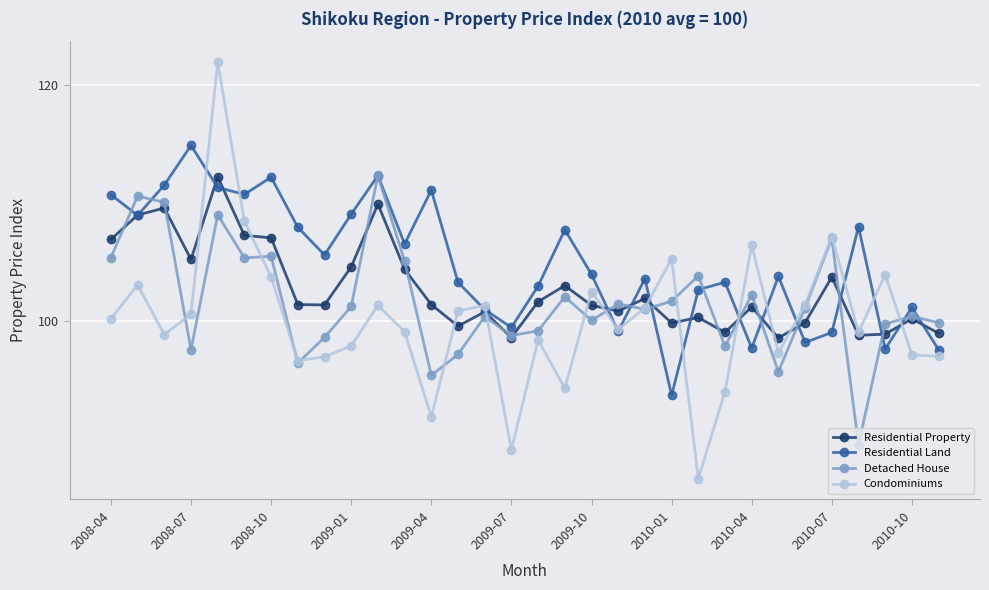

What is the minimum value for Residential Property?

98.6